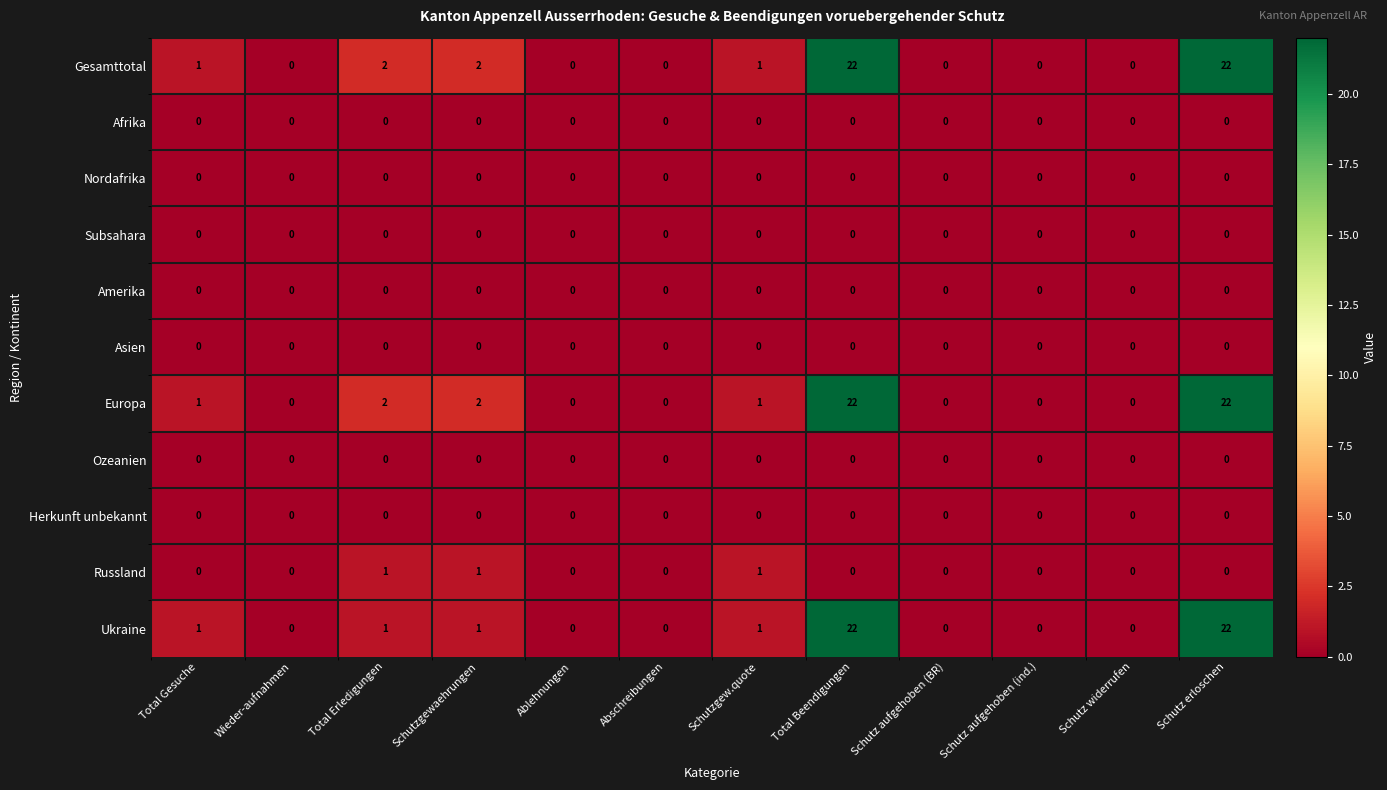

What is the total value across all series at Total Beendigungen?

66